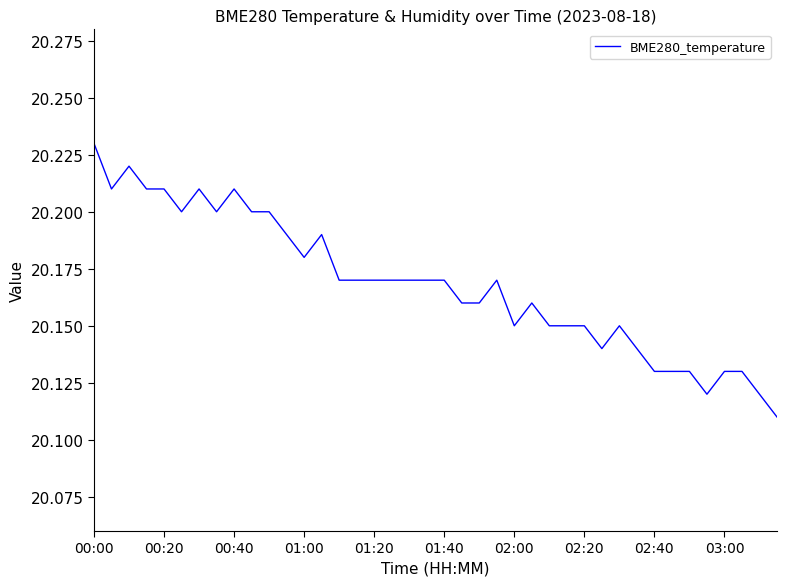

Count the values in the range 20 to 21.

40